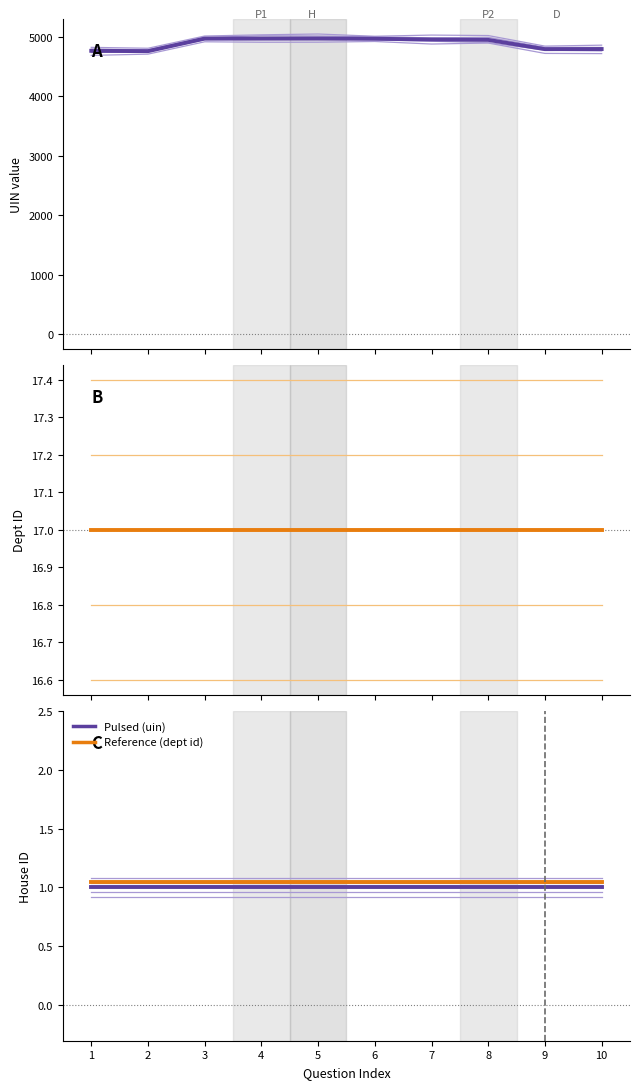

What is the value of the answering dept id point at the 10th from the left?

17.0